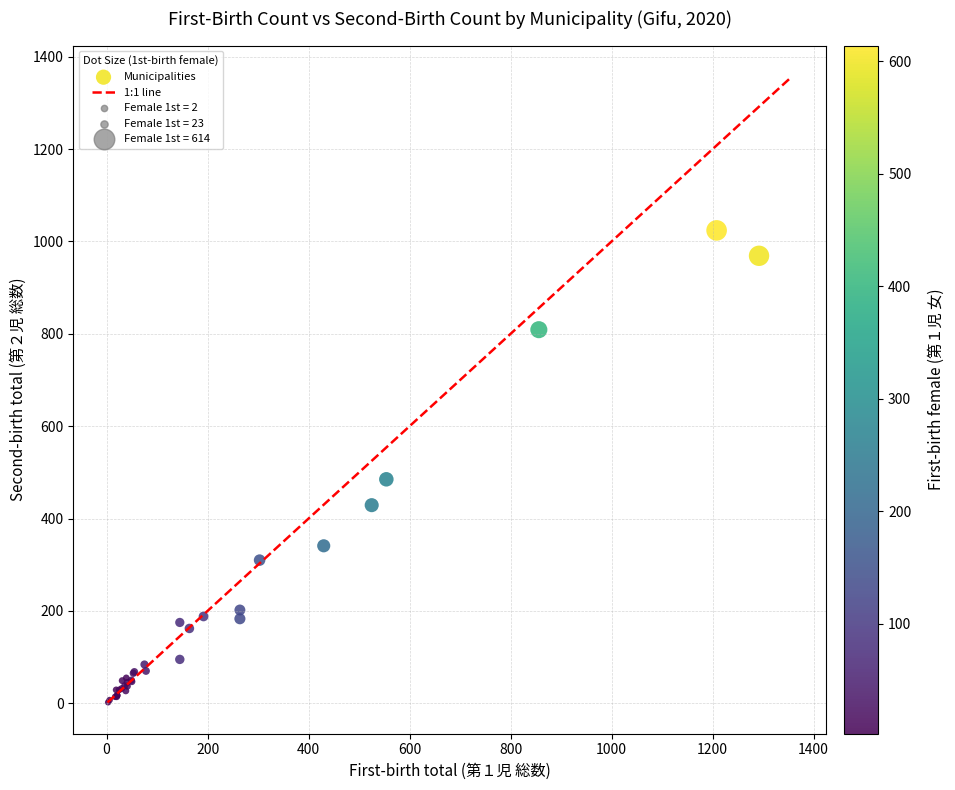

What Y value in the scatter plot is closest to 513?

485